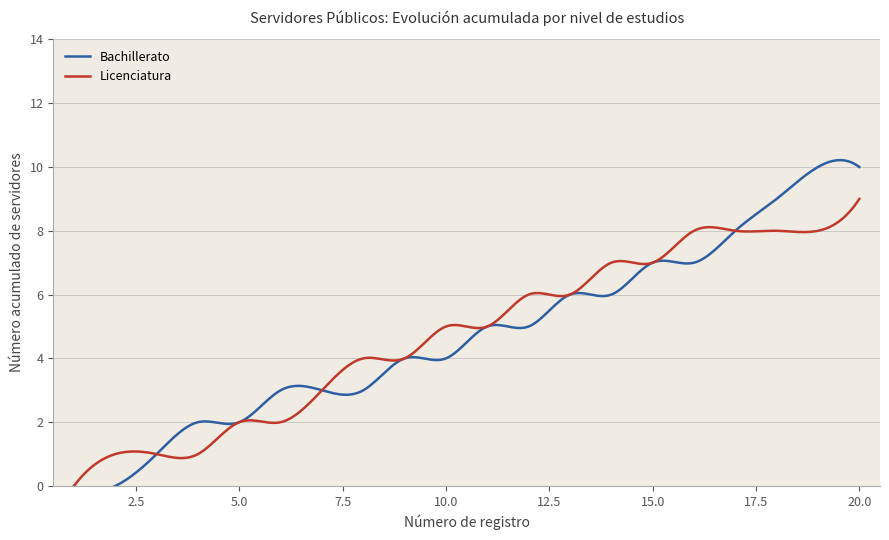

What is the highest value of the Licenciatura series?

9.0